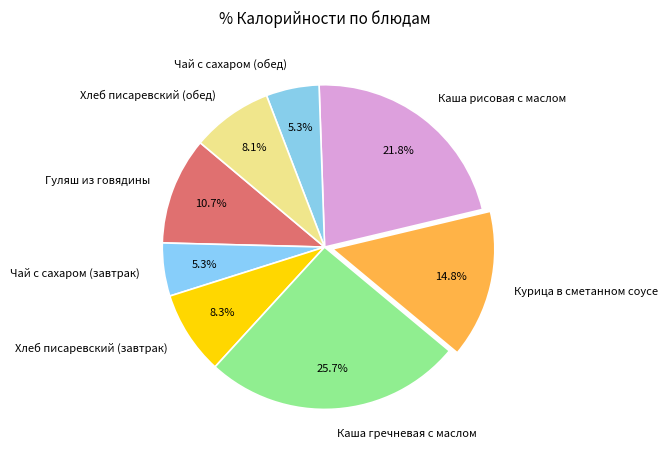

To the nearest percent, what portion does Каша рисовая с маслом represent?

22%